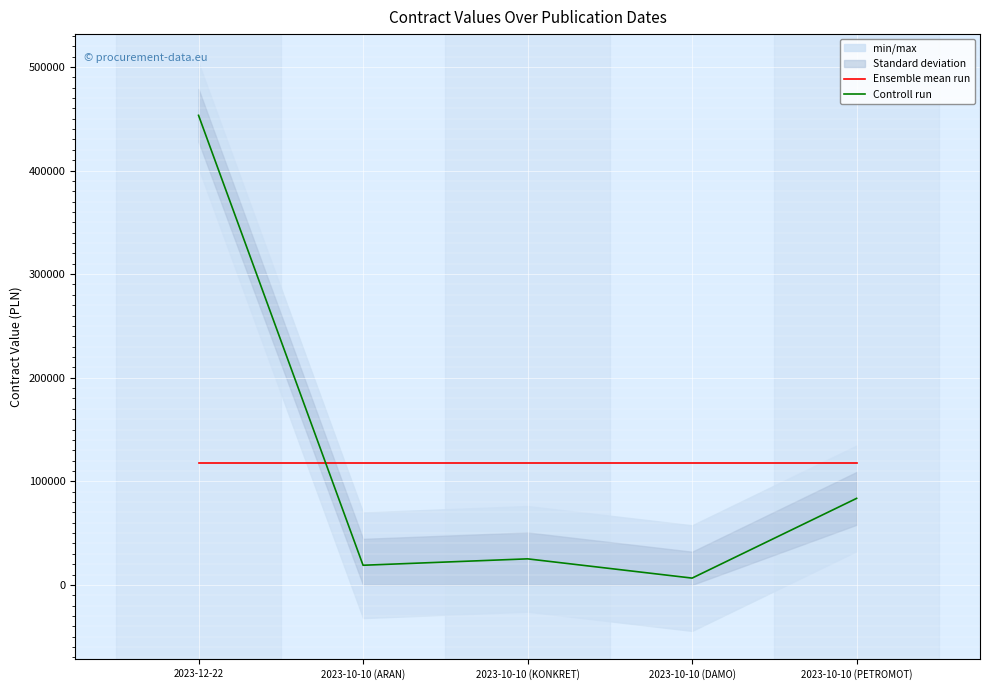

Where does the Controll run series first go above 25146?

2023-12-22